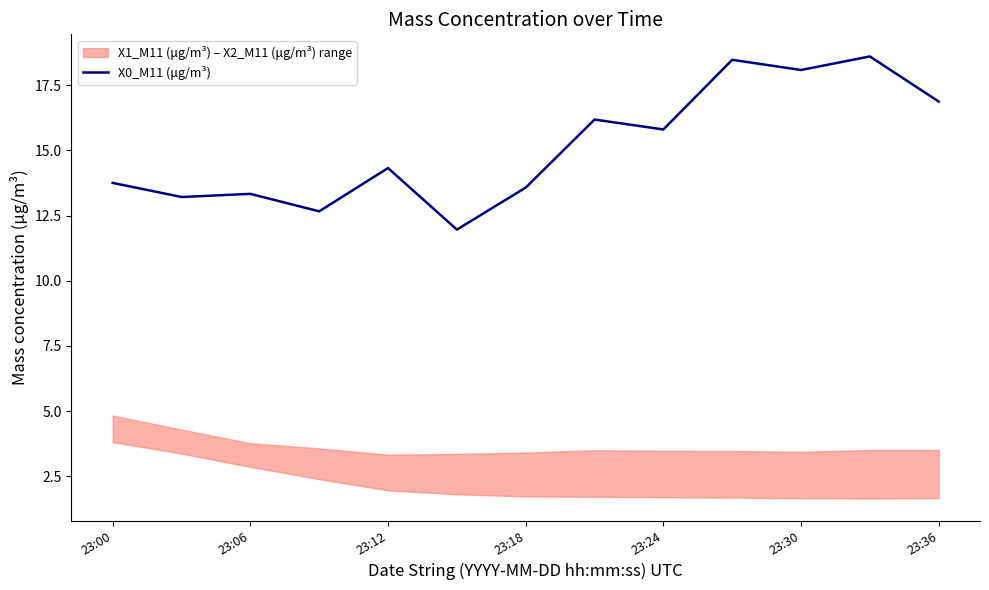

What is the minimum value shown in the chart?

12.0